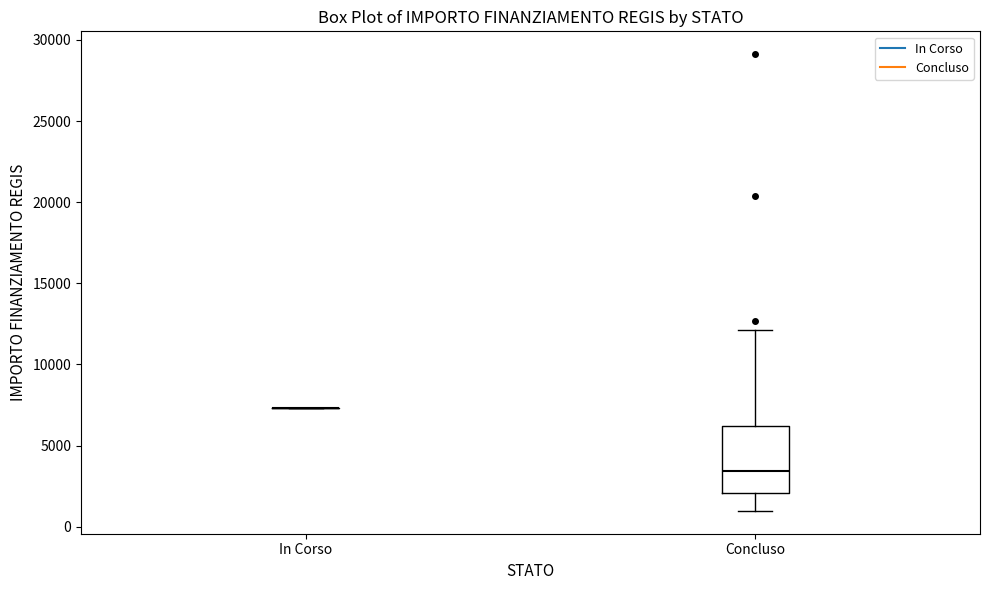

Which box is the tallest, from its lower edge to its upper edge?

Concluso